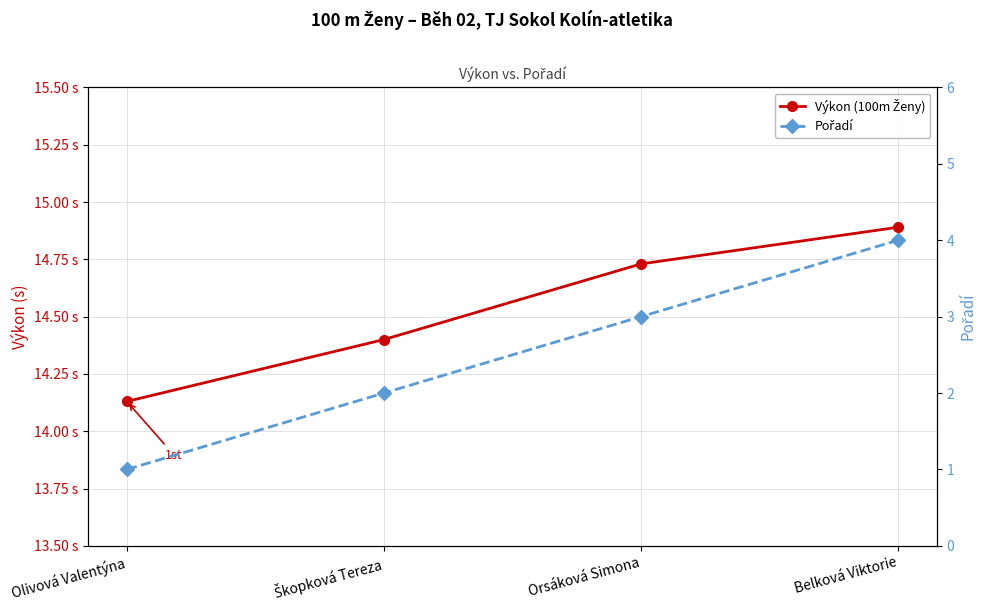

Is the value of Výkon (100m Ženy) at Orsáková Simona greater than the value of Pořadí at Orsáková Simona?

Yes